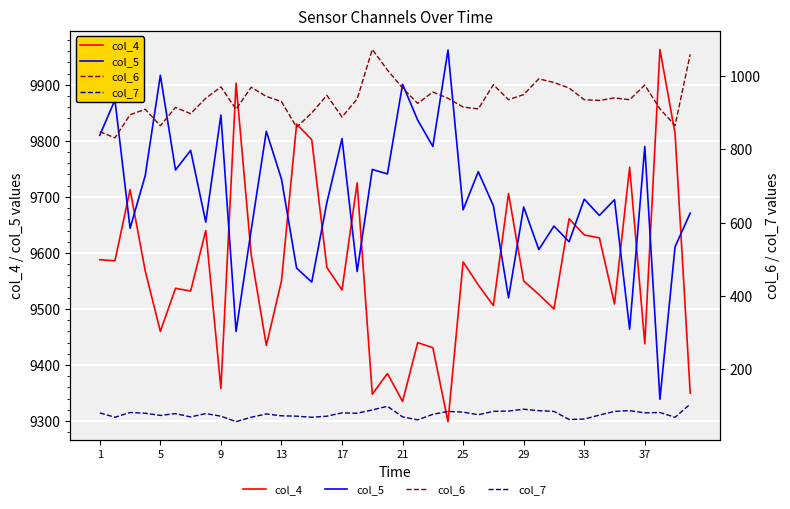

The col_7 series shows 141 at 21. True or false?

False